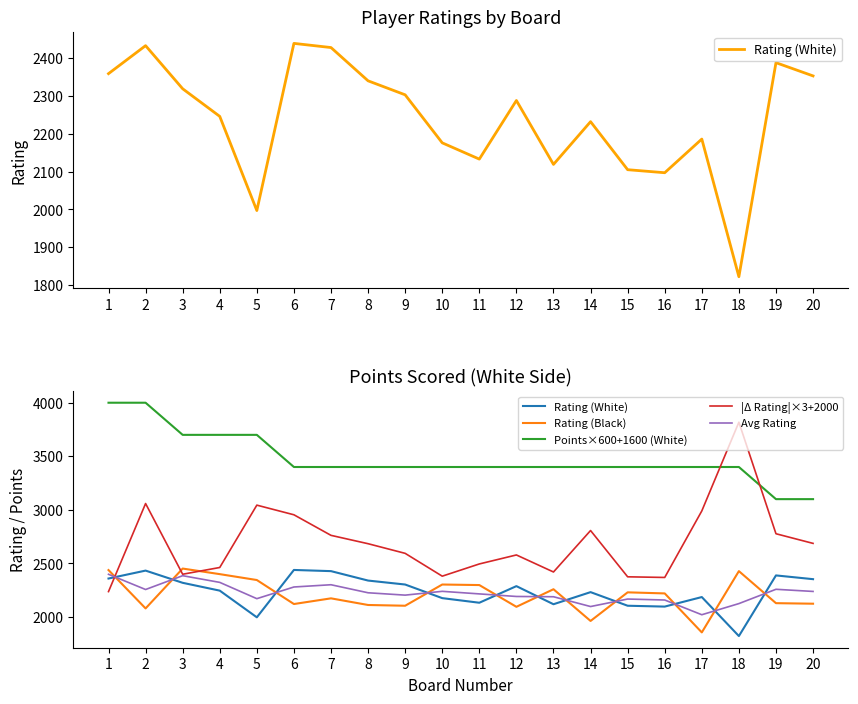

What is the value of the Rating (Black) point at the 7th from the left?

2174.0